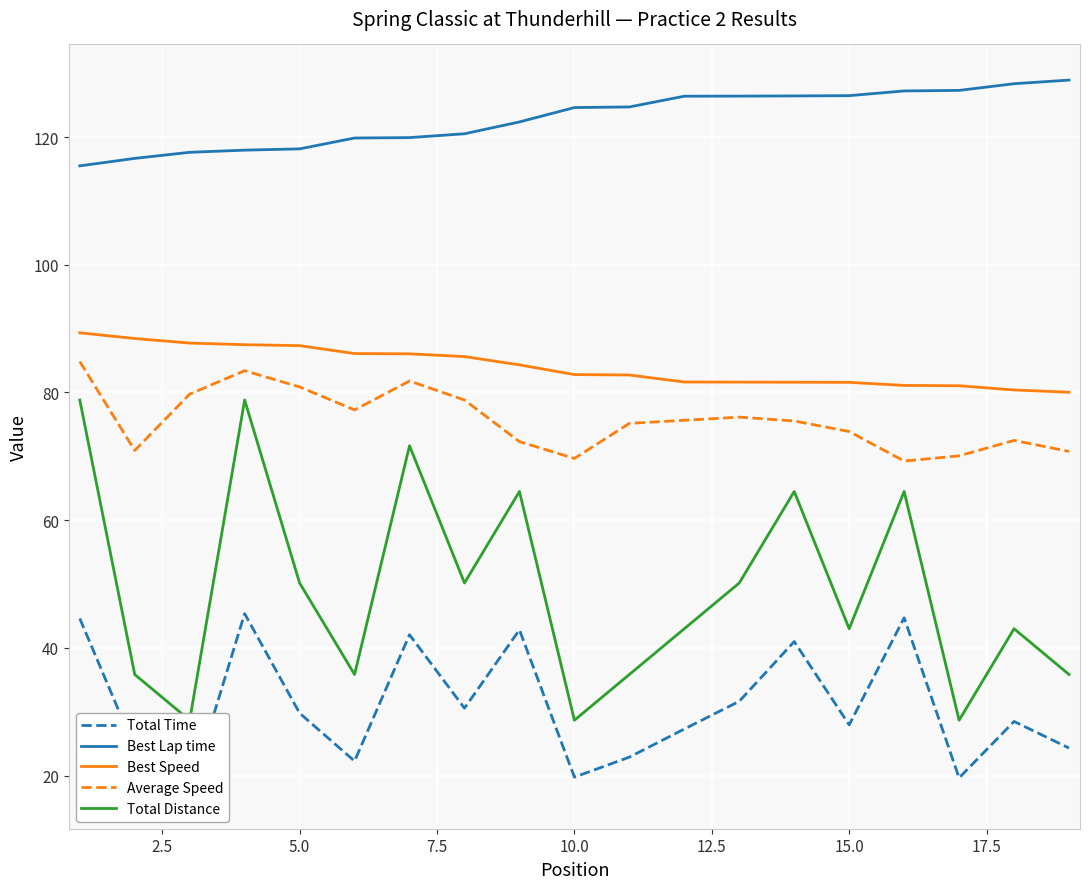

What is the minimum value for Average Speed?

69.2